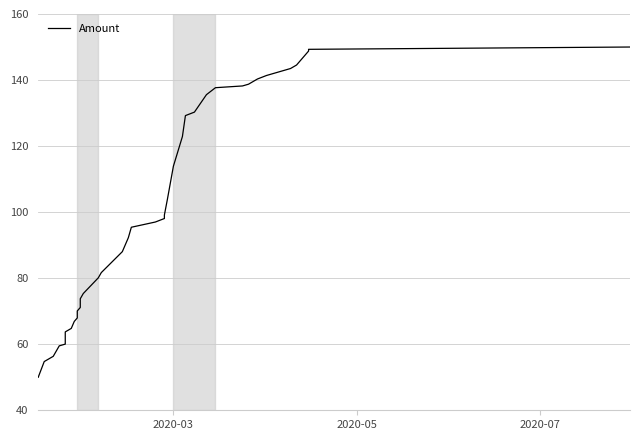

Is this an area chart (filled region under the line)?

No